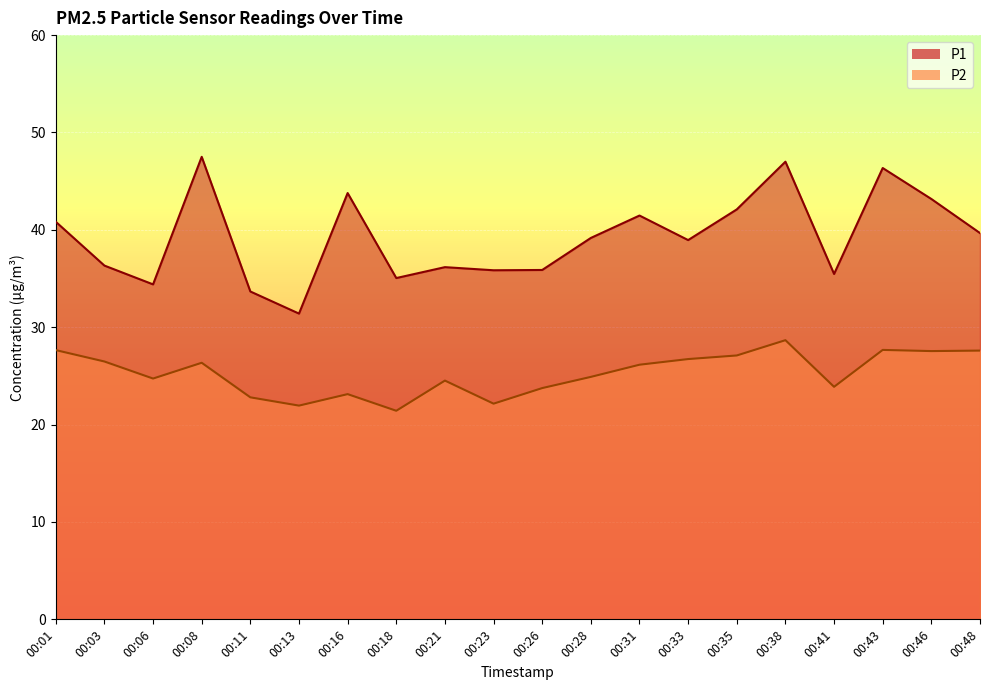

True or false: P2 has more than 1 interior local peaks.

True